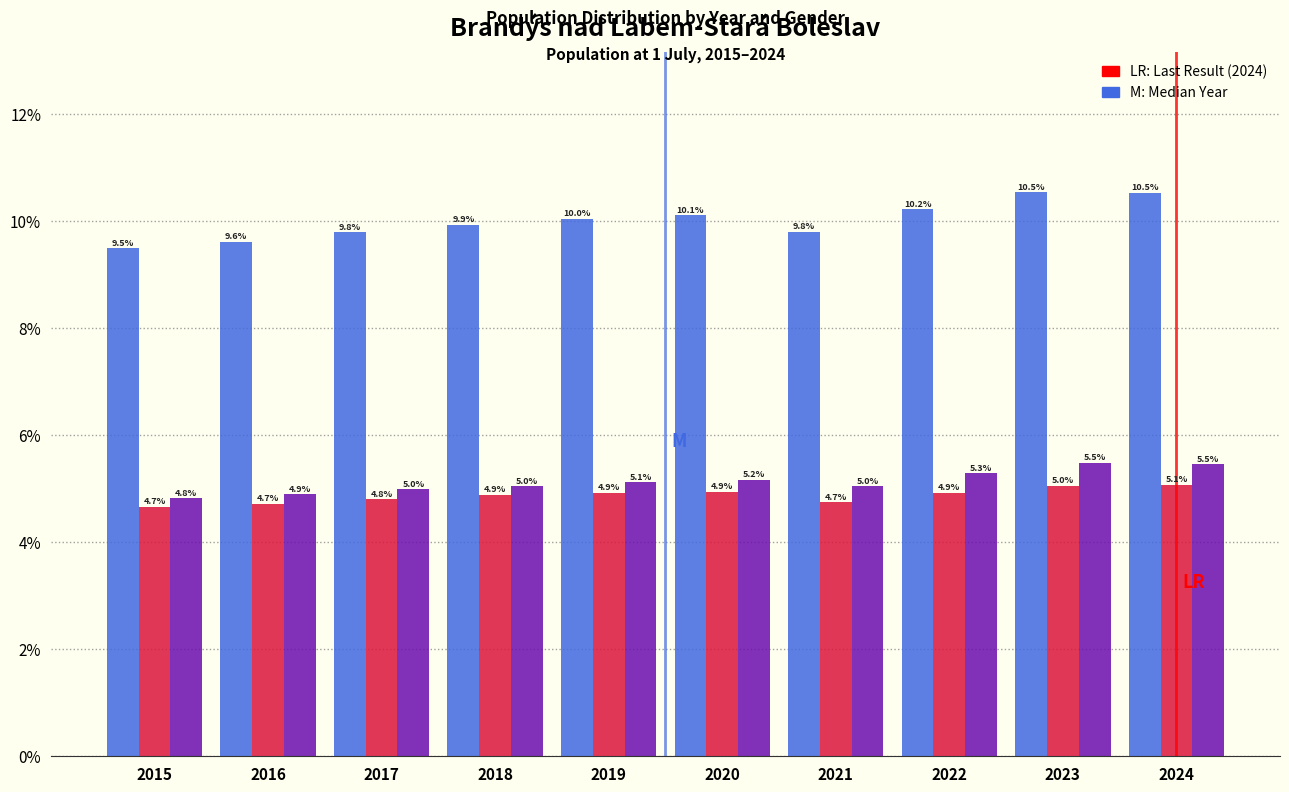

Which label corresponds to the smallest value in the chart?

2015